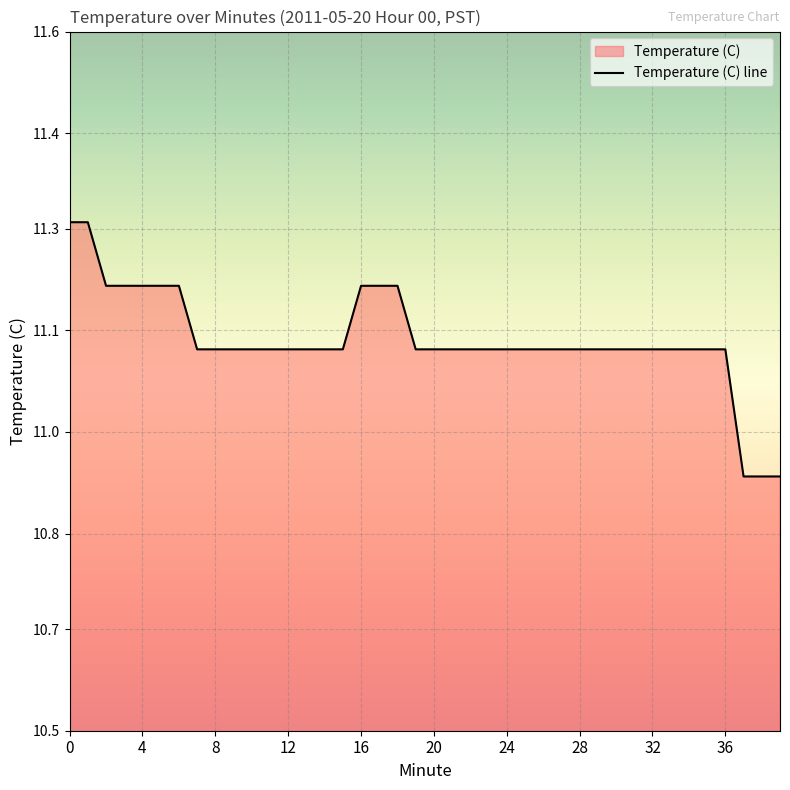

Count the number of categories in the chart.

40